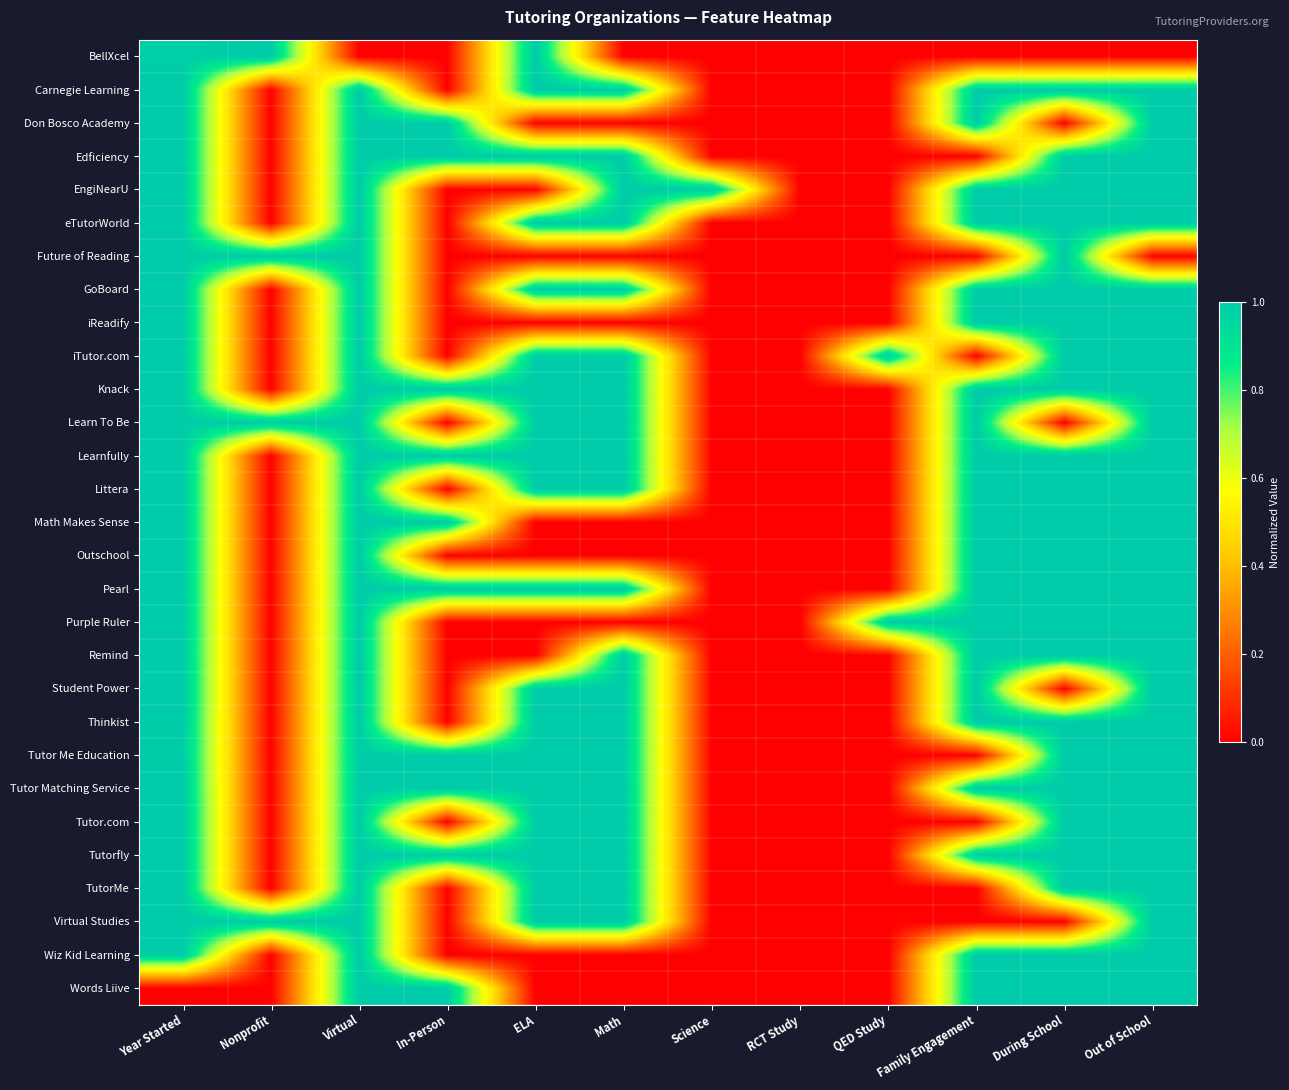

Reading right to left, extract all data points from this chart.

BellXcel: Out of School=0.0	During School=0.0	Family Engagement=0.0	QED Study=0.0	RCT Study=0.0	Science=0.0	Math=0.0	ELA=1.0	In-Person=0.0	Virtual=0.0	Nonprofit=1.0	Year Started=1.0
Carnegie Learning: Out of School=1.0	During School=1.0	Family Engagement=1.0	QED Study=0.0	RCT Study=0.0	Science=0.0	Math=1.0	ELA=1.0	In-Person=0.0	Virtual=1.0	Nonprofit=0.0	Year Started=1.0
Don Bosco Academy: Out of School=1.0	During School=0.0	Family Engagement=1.0	QED Study=0.0	RCT Study=0.0	Science=0.0	Math=0.0	ELA=0.0	In-Person=1.0	Virtual=1.0	Nonprofit=0.0	Year Started=1.0
Edficiency: Out of School=1.0	During School=1.0	Family Engagement=0.0	QED Study=0.0	RCT Study=0.0	Science=0.0	Math=1.0	ELA=1.0	In-Person=1.0	Virtual=1.0	Nonprofit=0.0	Year Started=1.0
EngiNearU: Out of School=1.0	During School=1.0	Family Engagement=1.0	QED Study=0.0	RCT Study=0.0	Science=1.0	Math=1.0	ELA=0.0	In-Person=0.0	Virtual=1.0	Nonprofit=0.0	Year Started=1.0
eTutorWorld: Out of School=1.0	During School=1.0	Family Engagement=1.0	QED Study=0.0	RCT Study=0.0	Science=0.0	Math=1.0	ELA=1.0	In-Person=0.0	Virtual=1.0	Nonprofit=0.0	Year Started=1.0
Future of Reading: Out of School=0.0	During School=1.0	Family Engagement=0.0	QED Study=0.0	RCT Study=0.0	Science=0.0	Math=0.0	ELA=0.0	In-Person=0.0	Virtual=1.0	Nonprofit=1.0	Year Started=1.0
GoBoard: Out of School=1.0	During School=1.0	Family Engagement=1.0	QED Study=0.0	RCT Study=0.0	Science=0.0	Math=1.0	ELA=1.0	In-Person=0.0	Virtual=1.0	Nonprofit=0.0	Year Started=1.0
iReadify: Out of School=1.0	During School=1.0	Family Engagement=1.0	QED Study=0.0	RCT Study=0.0	Science=0.0	Math=0.0	ELA=0.0	In-Person=0.0	Virtual=1.0	Nonprofit=0.0	Year Started=1.0
iTutor.com: Out of School=1.0	During School=1.0	Family Engagement=0.0	QED Study=1.0	RCT Study=0.0	Science=0.0	Math=1.0	ELA=1.0	In-Person=0.0	Virtual=1.0	Nonprofit=0.0	Year Started=1.0
Knack: Out of School=1.0	During School=1.0	Family Engagement=1.0	QED Study=0.0	RCT Study=0.0	Science=0.0	Math=1.0	ELA=1.0	In-Person=1.0	Virtual=1.0	Nonprofit=0.0	Year Started=1.0
Learn To Be: Out of School=1.0	During School=0.0	Family Engagement=1.0	QED Study=0.0	RCT Study=0.0	Science=0.0	Math=1.0	ELA=1.0	In-Person=0.0	Virtual=1.0	Nonprofit=1.0	Year Started=1.0
Learnfully: Out of School=1.0	During School=1.0	Family Engagement=1.0	QED Study=0.0	RCT Study=0.0	Science=0.0	Math=1.0	ELA=1.0	In-Person=1.0	Virtual=1.0	Nonprofit=0.0	Year Started=1.0
Littera: Out of School=1.0	During School=1.0	Family Engagement=1.0	QED Study=0.0	RCT Study=0.0	Science=0.0	Math=1.0	ELA=1.0	In-Person=0.0	Virtual=1.0	Nonprofit=0.0	Year Started=1.0
Math Makes Sense: Out of School=1.0	During School=1.0	Family Engagement=1.0	QED Study=0.0	RCT Study=0.0	Science=0.0	Math=0.0	ELA=0.0	In-Person=1.0	Virtual=1.0	Nonprofit=0.0	Year Started=1.0
Outschool: Out of School=1.0	During School=1.0	Family Engagement=1.0	QED Study=0.0	RCT Study=0.0	Science=0.0	Math=0.0	ELA=0.0	In-Person=0.0	Virtual=1.0	Nonprofit=0.0	Year Started=1.0
Pearl: Out of School=1.0	During School=1.0	Family Engagement=1.0	QED Study=0.0	RCT Study=0.0	Science=0.0	Math=1.0	ELA=1.0	In-Person=1.0	Virtual=1.0	Nonprofit=0.0	Year Started=1.0
Purple Ruler: Out of School=1.0	During School=1.0	Family Engagement=1.0	QED Study=1.0	RCT Study=0.0	Science=0.0	Math=0.0	ELA=0.0	In-Person=0.0	Virtual=1.0	Nonprofit=0.0	Year Started=1.0
Remind: Out of School=1.0	During School=1.0	Family Engagement=1.0	QED Study=0.0	RCT Study=0.0	Science=0.0	Math=1.0	ELA=0.0	In-Person=0.0	Virtual=1.0	Nonprofit=0.0	Year Started=1.0
Student Power: Out of School=1.0	During School=0.0	Family Engagement=1.0	QED Study=0.0	RCT Study=0.0	Science=0.0	Math=1.0	ELA=1.0	In-Person=0.0	Virtual=1.0	Nonprofit=0.0	Year Started=1.0
Thinkist: Out of School=1.0	During School=1.0	Family Engagement=1.0	QED Study=0.0	RCT Study=0.0	Science=0.0	Math=1.0	ELA=1.0	In-Person=0.0	Virtual=1.0	Nonprofit=0.0	Year Started=1.0
Tutor Me Education: Out of School=1.0	During School=1.0	Family Engagement=0.0	QED Study=0.0	RCT Study=0.0	Science=0.0	Math=1.0	ELA=1.0	In-Person=1.0	Virtual=1.0	Nonprofit=0.0	Year Started=1.0
Tutor Matching Service: Out of School=1.0	During School=1.0	Family Engagement=1.0	QED Study=0.0	RCT Study=0.0	Science=0.0	Math=1.0	ELA=1.0	In-Person=1.0	Virtual=1.0	Nonprofit=0.0	Year Started=1.0
Tutor.com: Out of School=1.0	During School=1.0	Family Engagement=0.0	QED Study=0.0	RCT Study=0.0	Science=0.0	Math=1.0	ELA=1.0	In-Person=0.0	Virtual=1.0	Nonprofit=0.0	Year Started=1.0
Tutorfly: Out of School=1.0	During School=1.0	Family Engagement=1.0	QED Study=0.0	RCT Study=0.0	Science=0.0	Math=1.0	ELA=1.0	In-Person=1.0	Virtual=1.0	Nonprofit=0.0	Year Started=1.0
TutorMe: Out of School=1.0	During School=1.0	Family Engagement=0.0	QED Study=0.0	RCT Study=0.0	Science=0.0	Math=1.0	ELA=1.0	In-Person=0.0	Virtual=1.0	Nonprofit=0.0	Year Started=1.0
Virtual Studies: Out of School=1.0	During School=0.0	Family Engagement=0.0	QED Study=0.0	RCT Study=0.0	Science=0.0	Math=1.0	ELA=1.0	In-Person=0.0	Virtual=1.0	Nonprofit=1.0	Year Started=1.0
Wiz Kid Learning: Out of School=1.0	During School=1.0	Family Engagement=1.0	QED Study=0.0	RCT Study=0.0	Science=0.0	Math=0.0	ELA=0.0	In-Person=0.0	Virtual=1.0	Nonprofit=0.0	Year Started=1.0
Words Liive: Out of School=1.0	During School=1.0	Family Engagement=1.0	QED Study=0.0	RCT Study=0.0	Science=0.0	Math=0.0	ELA=0.0	In-Person=1.0	Virtual=1.0	Nonprofit=0.0	Year Started=0.0